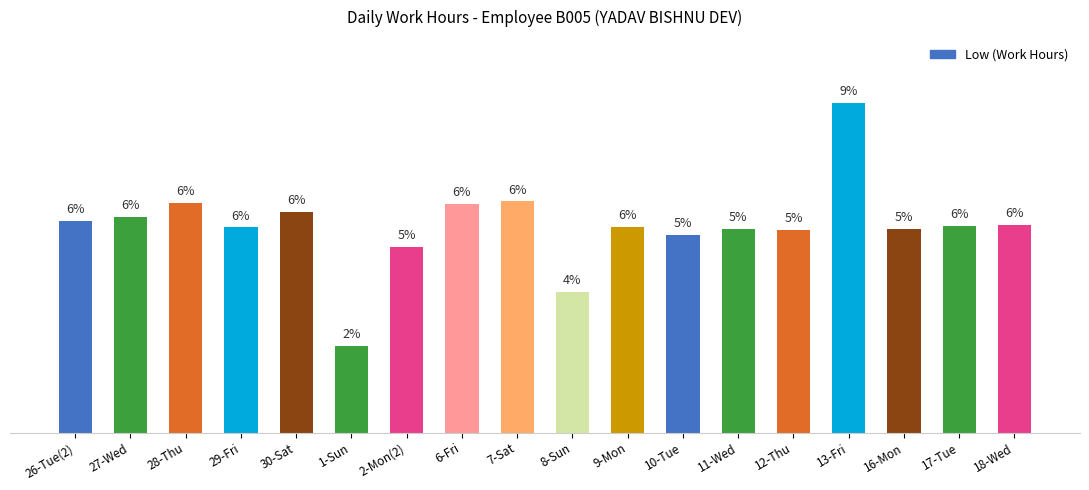

List the labels in order of value, smallest first.

1-Sun, 8-Sun, 2-Mon(2), 10-Tue, 12-Thu, 11-Wed, 16-Mon, 29-Fri, 9-Mon, 17-Tue, 18-Wed, 26-Tue(2), 27-Wed, 30-Sat, 6-Fri, 28-Thu, 7-Sat, 13-Fri